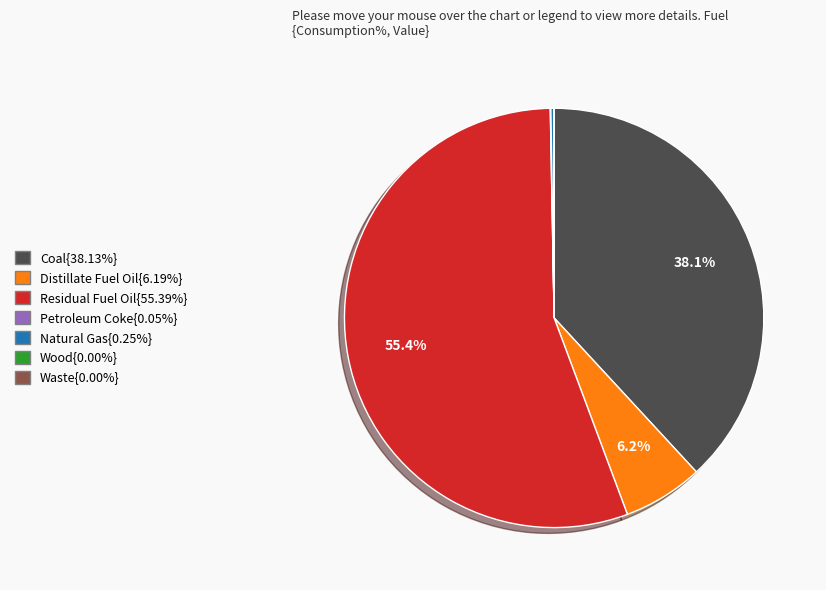

To the nearest percent, what is the average slice percentage?

14%